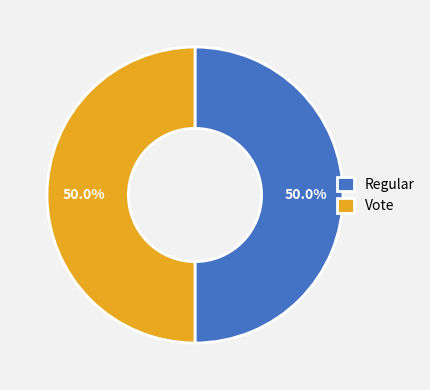

What portion of the pie excludes Regular?

50.0%